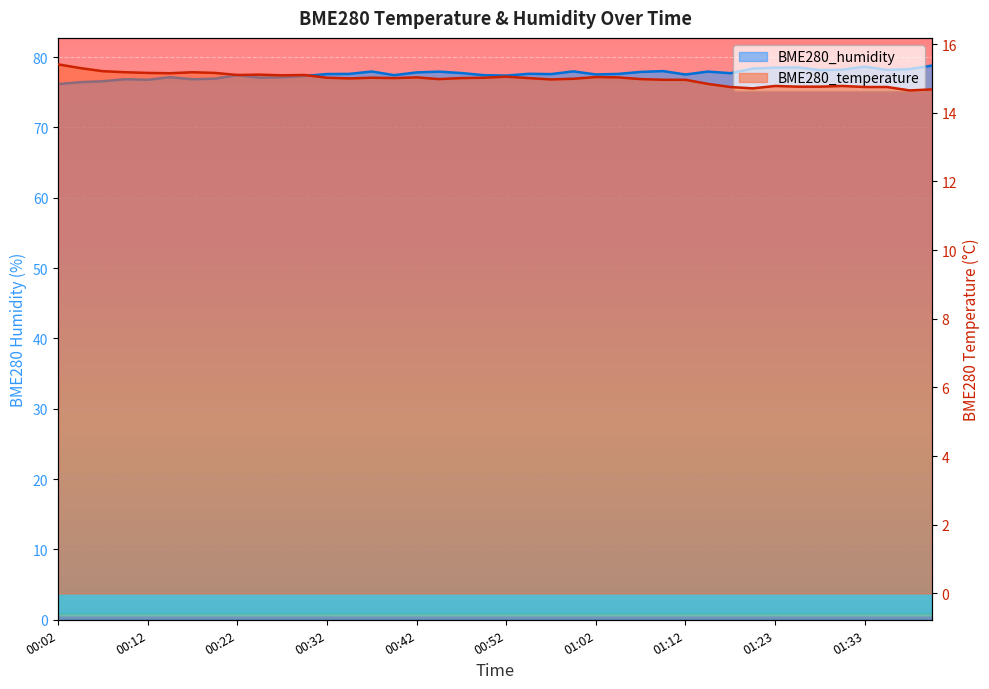

Where is BME280_temperature nearest to the value 15?

00:34